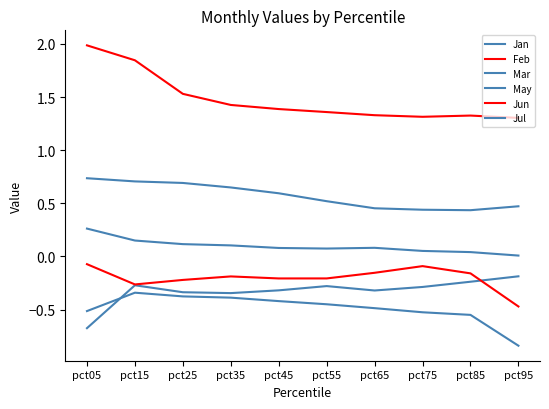

True or false: Jan has more than 2 points higher than both neighbors.

False